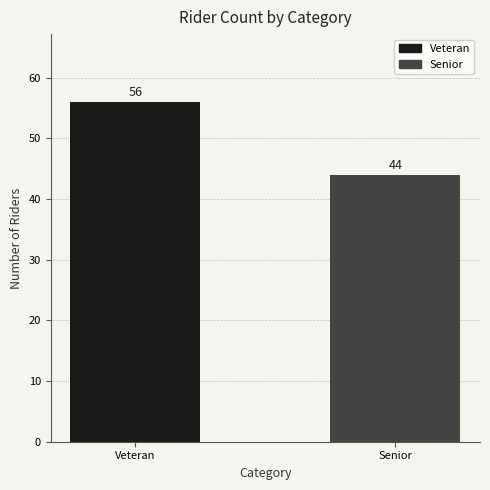

What is the maximum value shown in the chart?

56